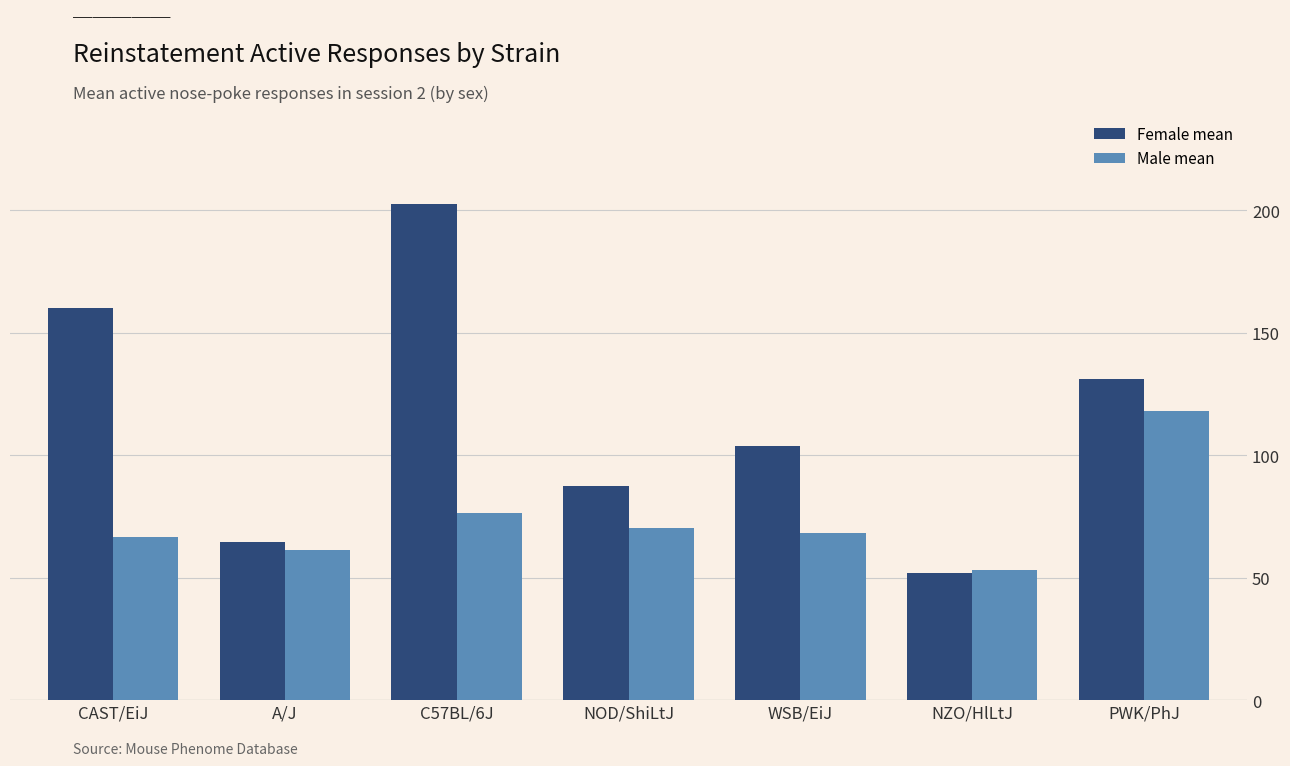

Reading left to right, extract all data points from this chart.

Female mean: CAST/EiJ=160.0	A/J=64.4	C57BL/6J=202.3	NOD/ShiLtJ=87.3	WSB/EiJ=103.7	NZO/HlLtJ=51.9	PWK/PhJ=130.9
Male mean: CAST/EiJ=66.5	A/J=61.4	C57BL/6J=76.2	NOD/ShiLtJ=70.3	WSB/EiJ=68.4	NZO/HlLtJ=53.0	PWK/PhJ=117.8